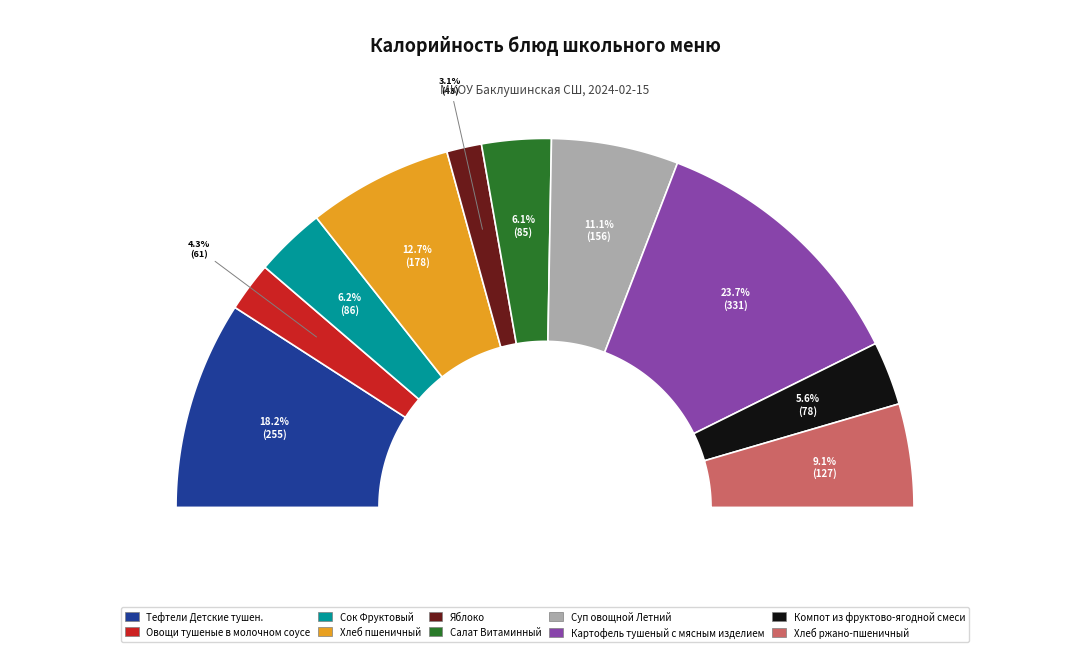

To the nearest percent, what is the average slice percentage?

10%